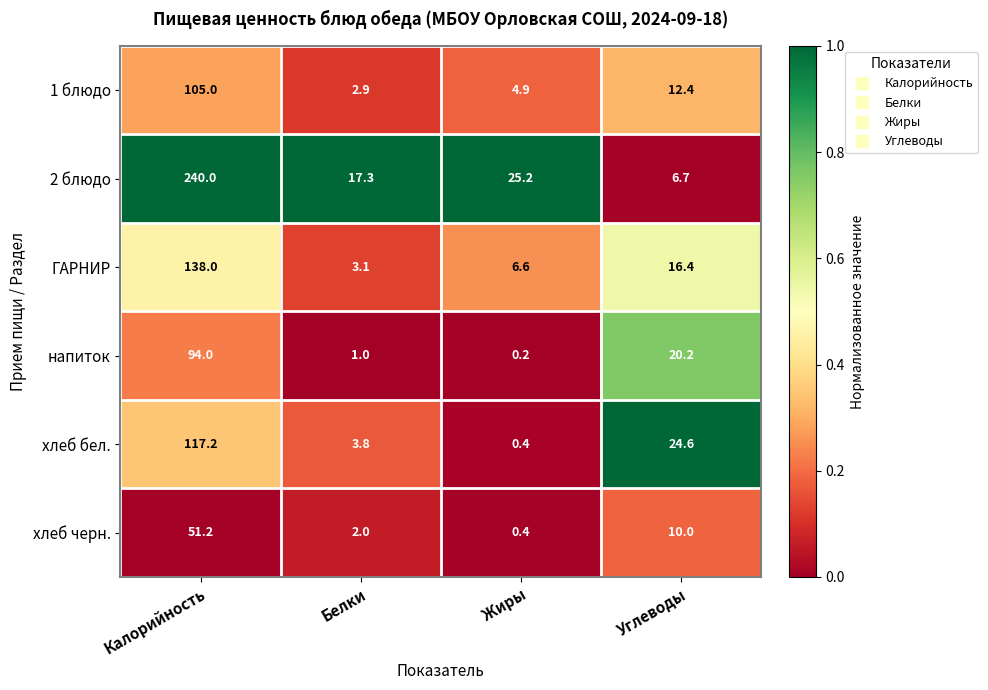

Reading right to left, extract all data points from this chart.

1 блюдо: Углеводы=12.4	Жиры=4.9	Белки=2.9	Калорийность=105.0
2 блюдо: Углеводы=6.7	Жиры=25.2	Белки=17.3	Калорийность=240.0
ГАРНИР: Углеводы=16.4	Жиры=6.6	Белки=3.1	Калорийность=138.0
напиток: Углеводы=20.2	Жиры=0.2	Белки=1.0	Калорийность=94.0
хлеб бел.: Углеводы=24.6	Жиры=0.4	Белки=3.8	Калорийность=117.2
хлеб черн.: Углеводы=10.0	Жиры=0.4	Белки=2.0	Калорийность=51.2